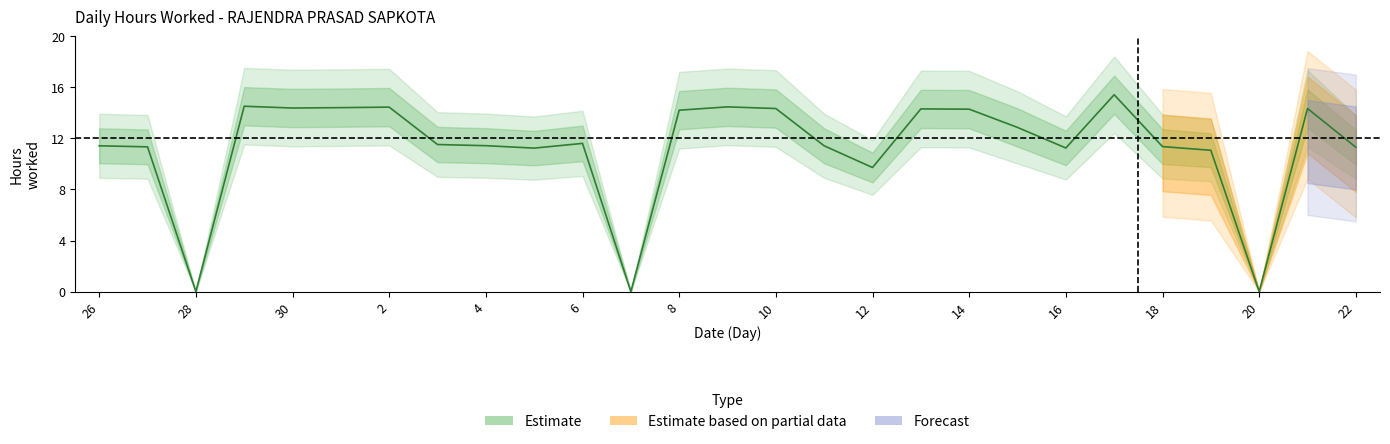

Reading right to left, what are all the values shown in this chart?

11.3	14.3	0.0	11.1	11.4	15.4	11.2	12.9	14.3	14.3	9.7	11.4	14.3	14.5	14.2	0.0	11.6	11.2	11.4	11.5	14.4	14.4	14.4	14.5	0.0	11.3	11.4